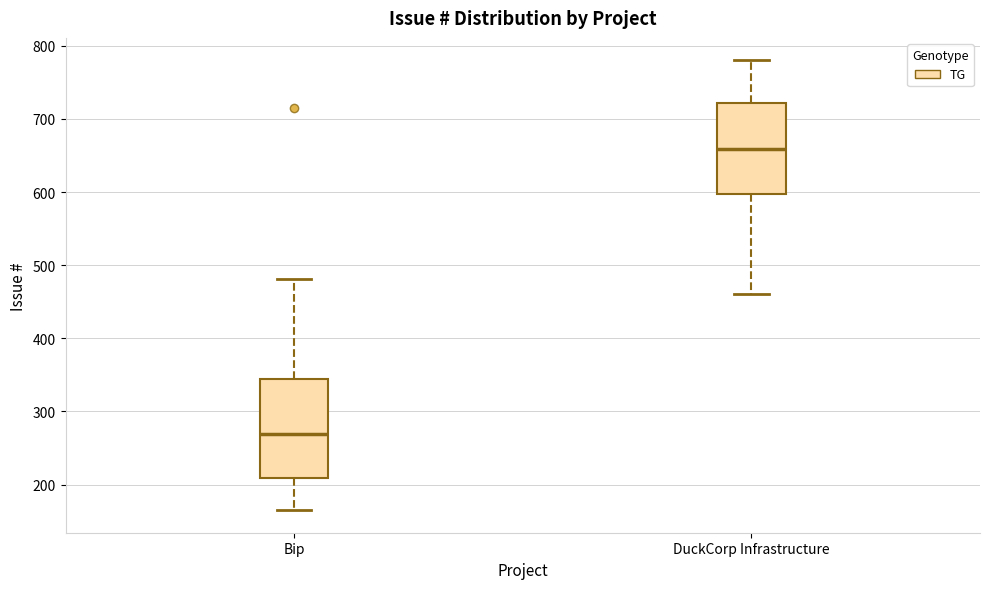

Where does the lower whisker of the box for DuckCorp Infrastructure end on the y-axis? The values are not printed on the chart, so give them approximately, as read against the axis.

460